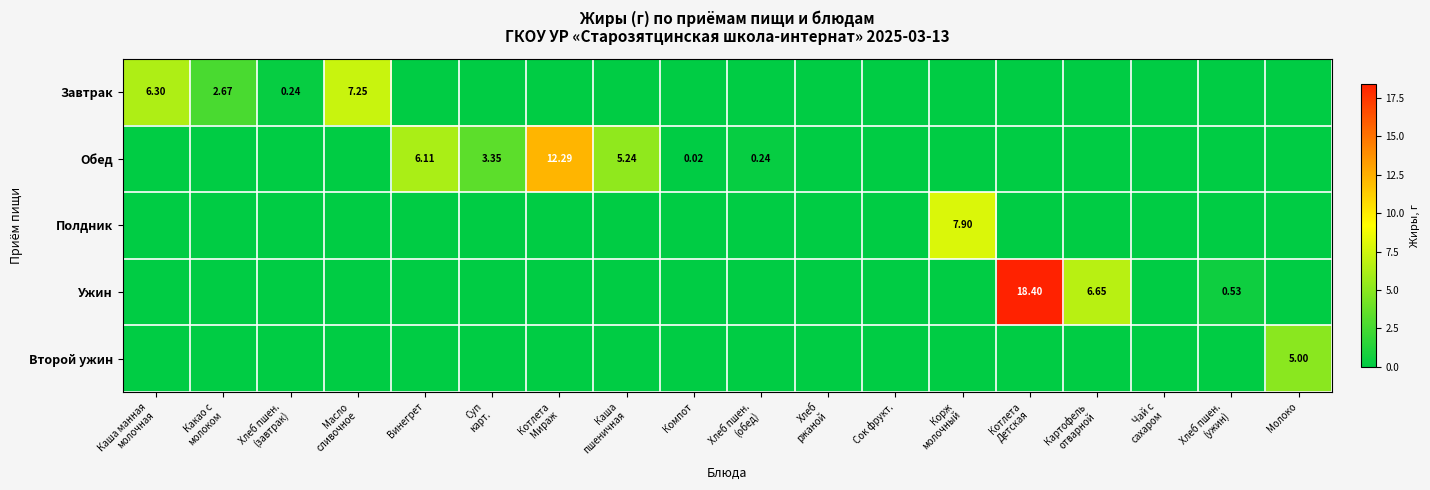

The value of Второй ужин at Компот is 0.0. True or false?

True